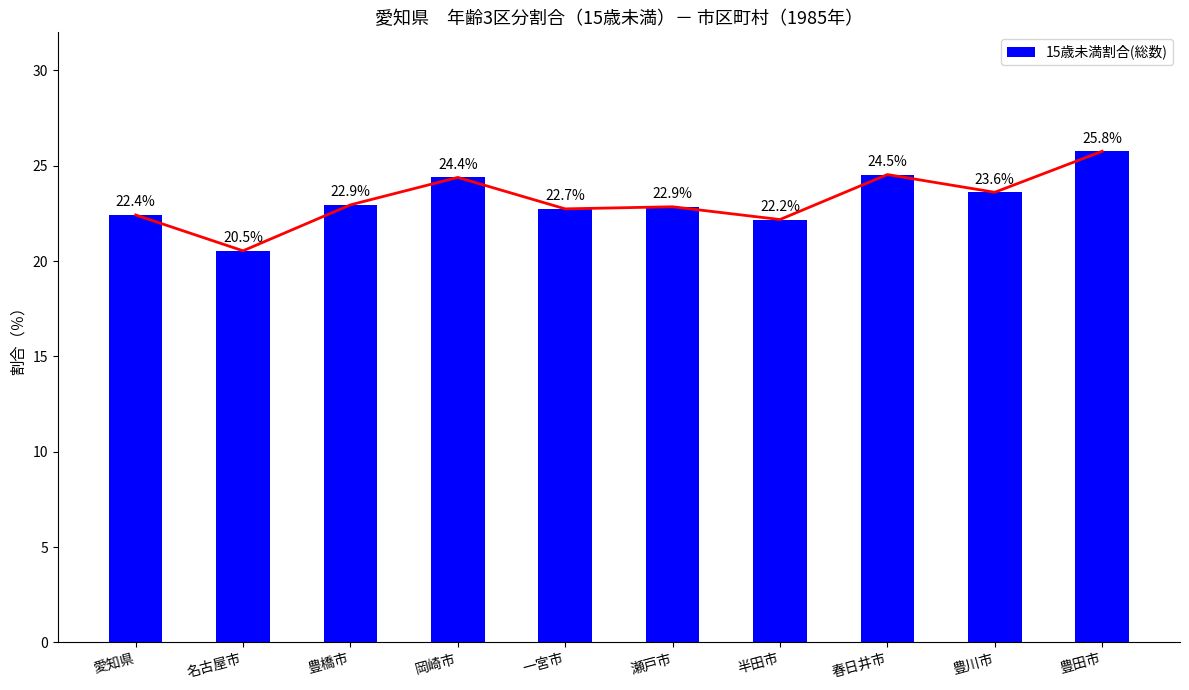

Which category has the lowest value across all series?

名古屋市